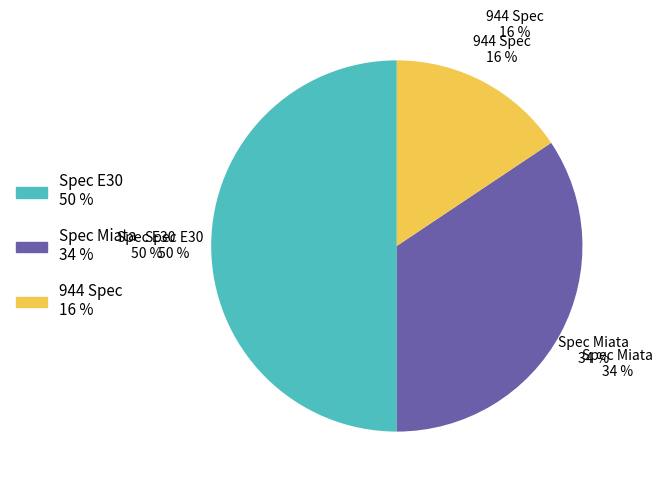

Is 944 Spec the majority of the pie?

No